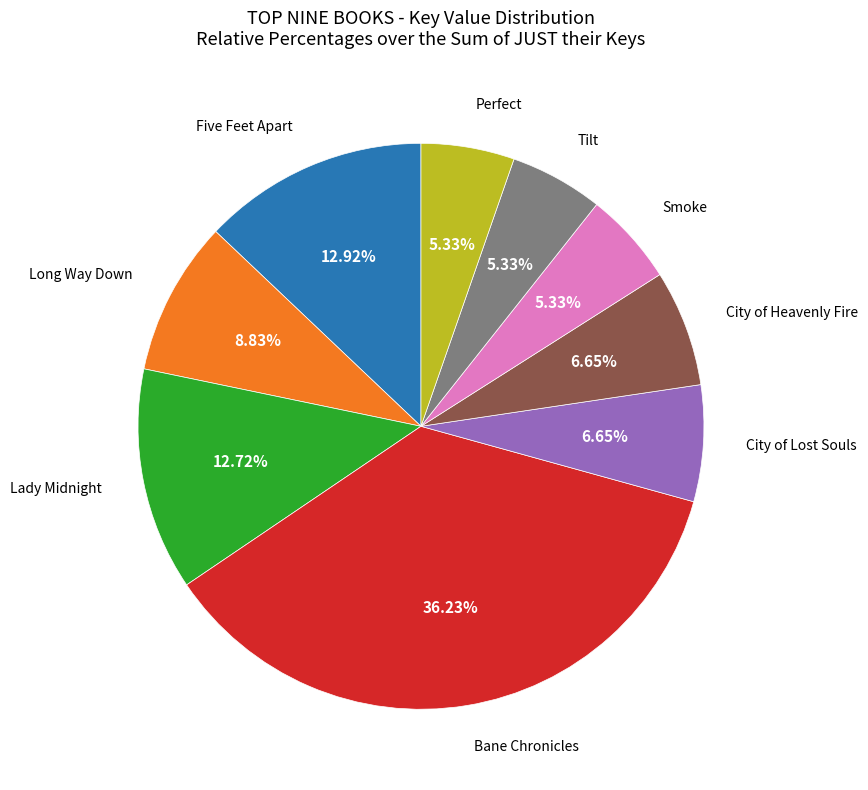

Does any single category account for the majority?

No